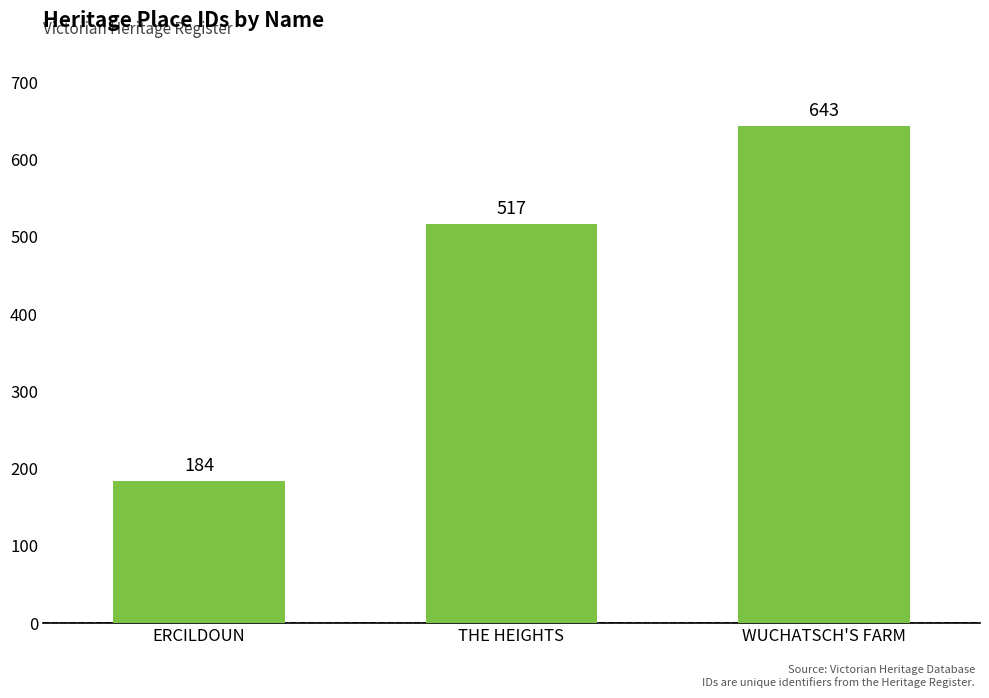

The chart shows a value of 643 at WUCHATSCH'S FARM. True or false?

True